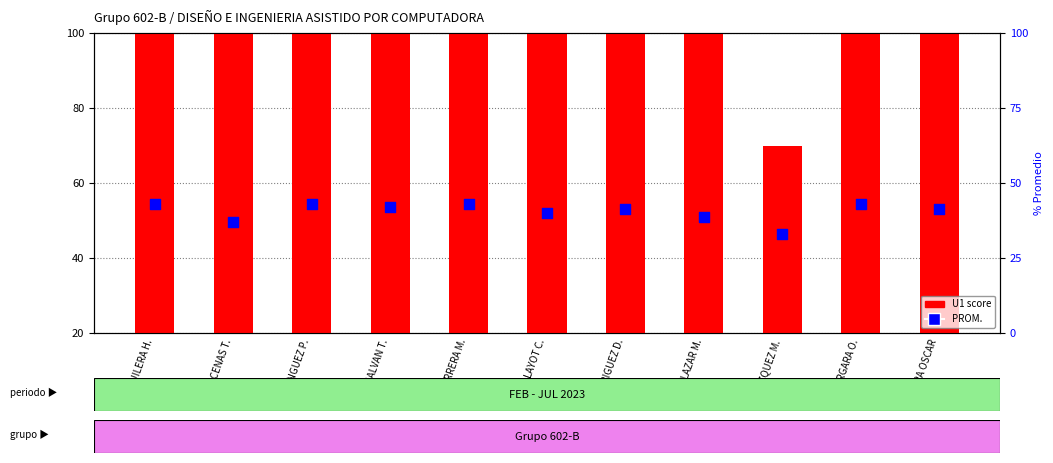

Which series has the largest Y range (max minus min)?

U1 score